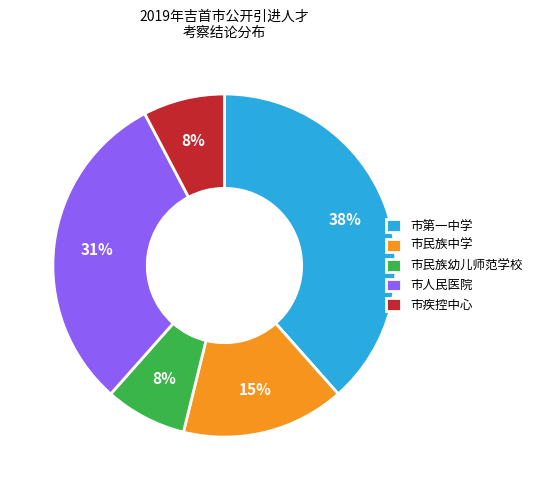

What is the largest slice in the pie chart?

市第一中学